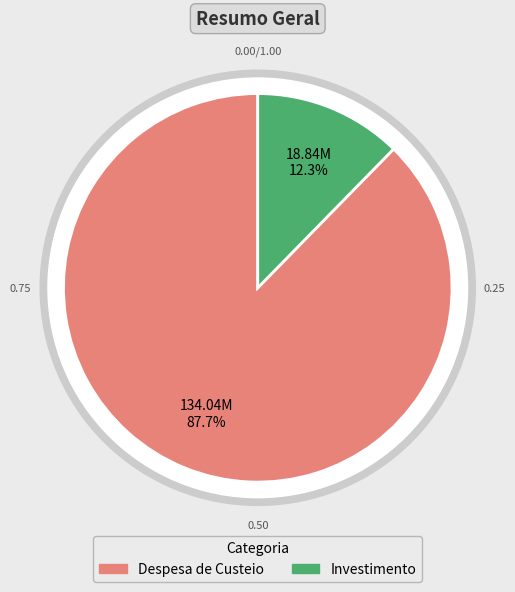

To the nearest percent, what is the difference between the Despesa de Custeio and Investimento slice percentages?

75%